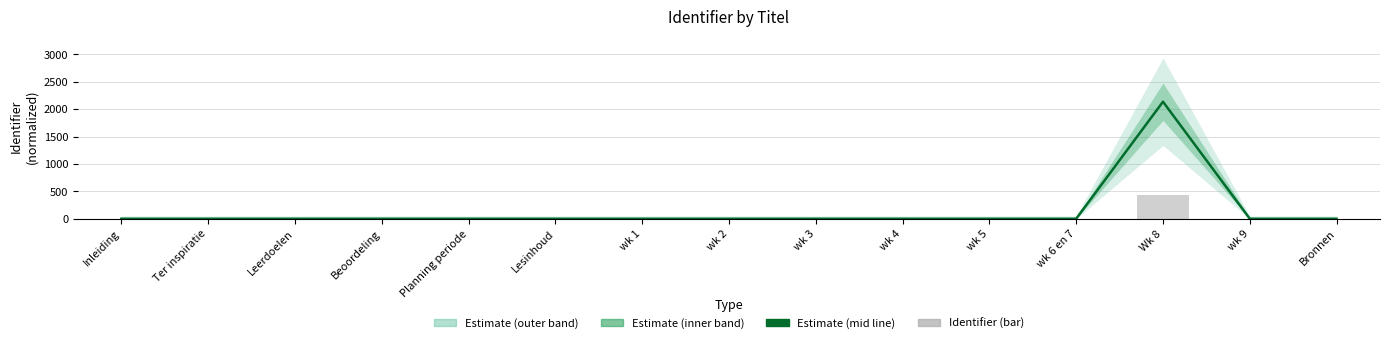

Which series has the widest spread of values?

Estimate (mid)